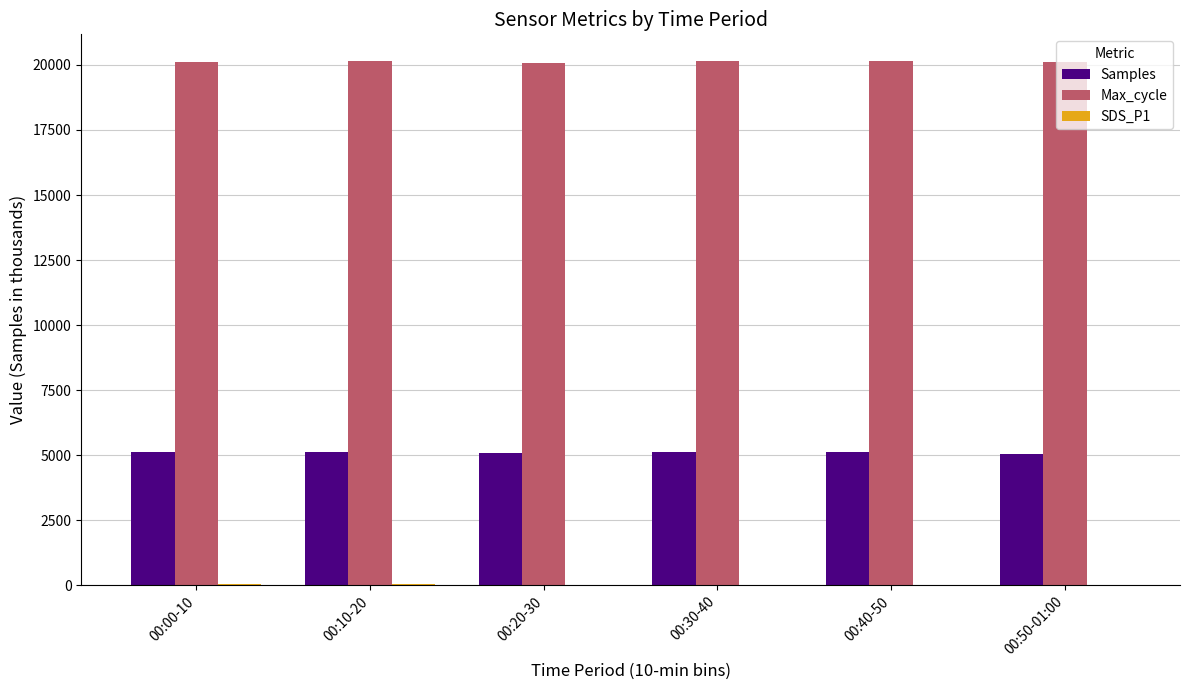

The value of Max_cycle at 00:50-01:00 is 20113.7. True or false?

True